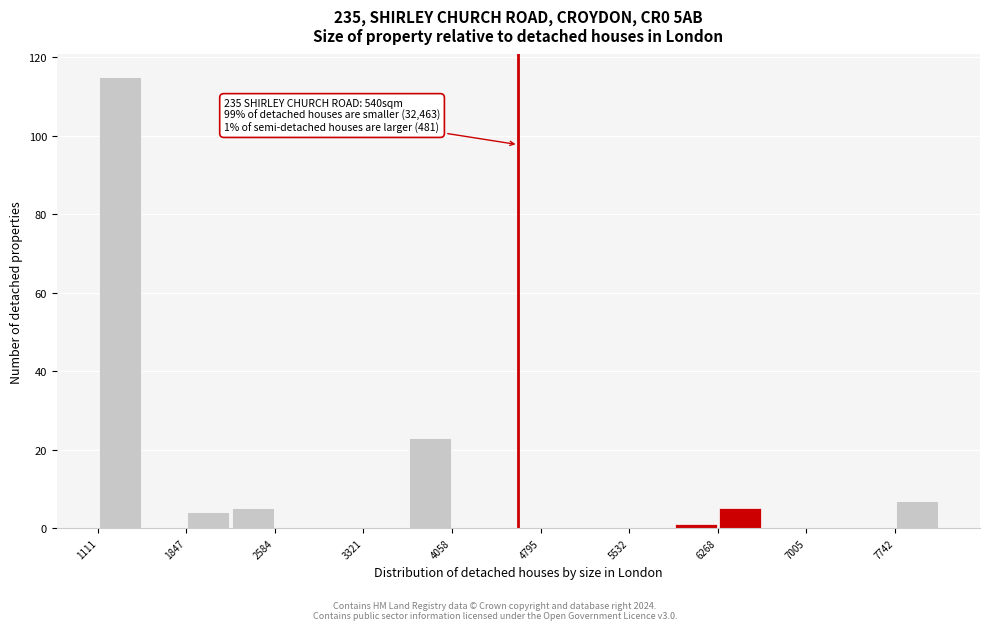

Read against the x-axis, roughly where is the centre of the tallest bar?

1300